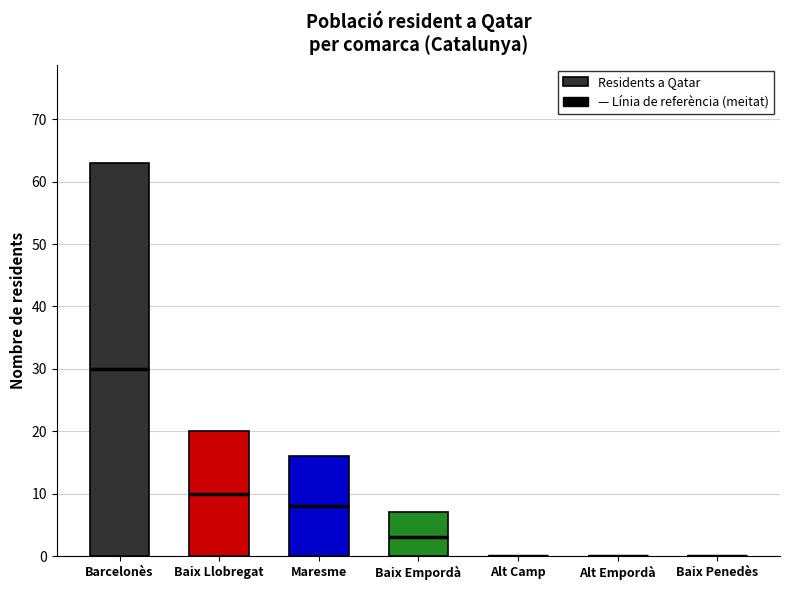

What position from the right is Maresme?

5